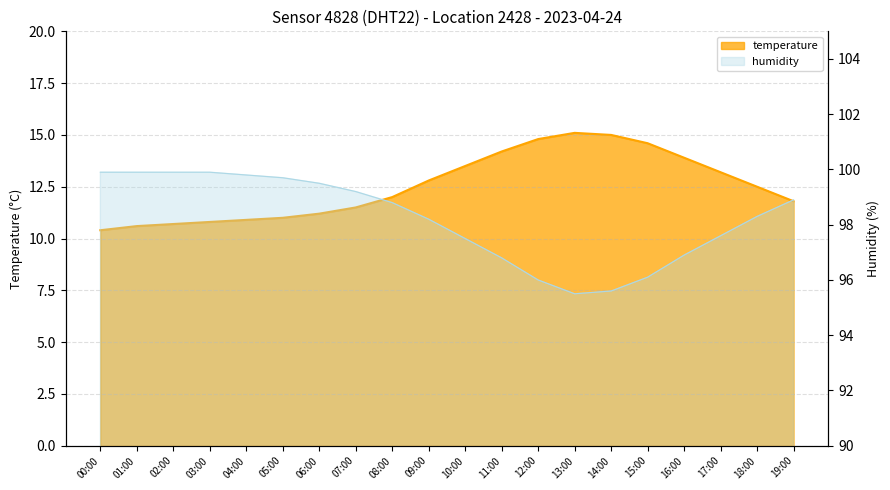

True or false: temperature has more than 1 points higher than both neighbors.

False